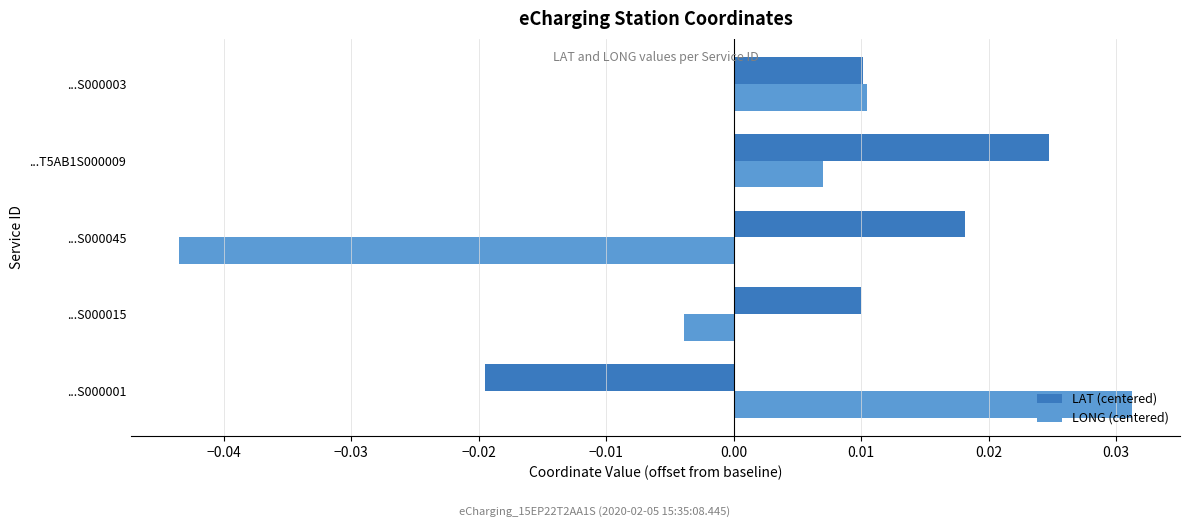

What are all the series names shown in the legend?

LAT (centered), LONG (centered)